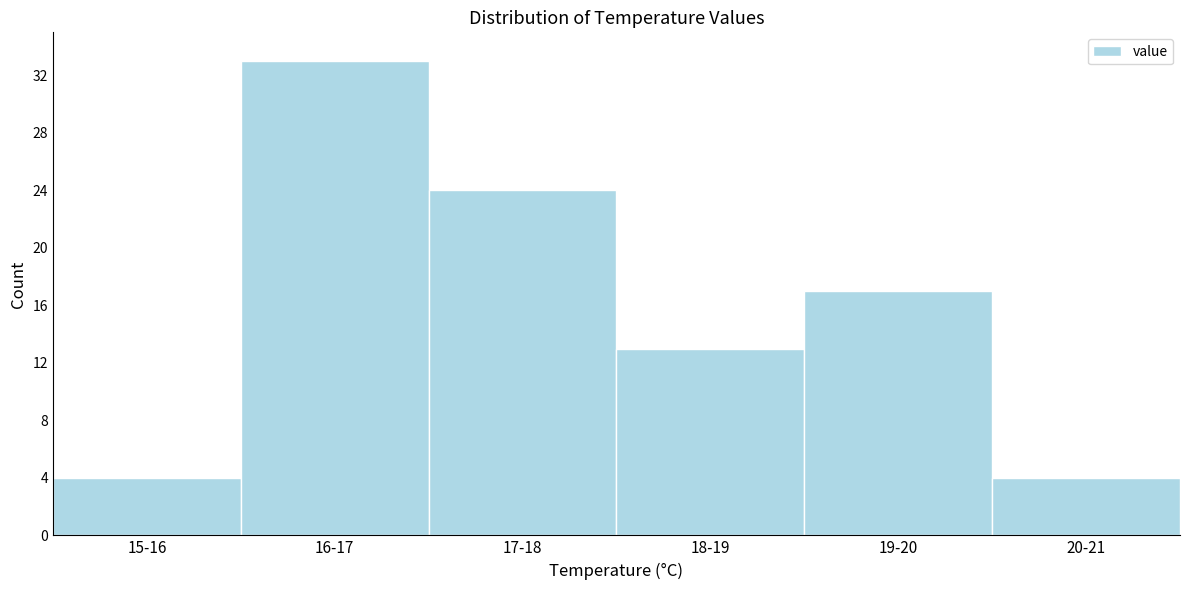

Reading right to left, transcribe all the data shown in this chart.

20-21=4	19-20=17	18-19=13	17-18=24	16-17=33	15-16=4